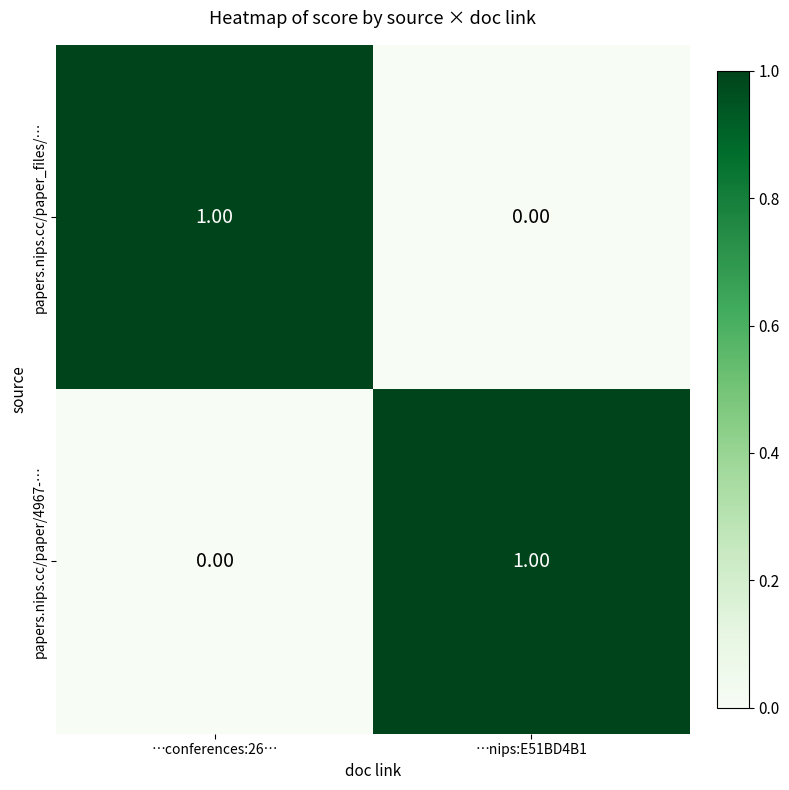

Is the value of papers.nips.cc/paper/4967-… at …nips:E51BD4B1 greater than the value of papers.nips.cc/paper_files/… at …nips:E51BD4B1?

Yes